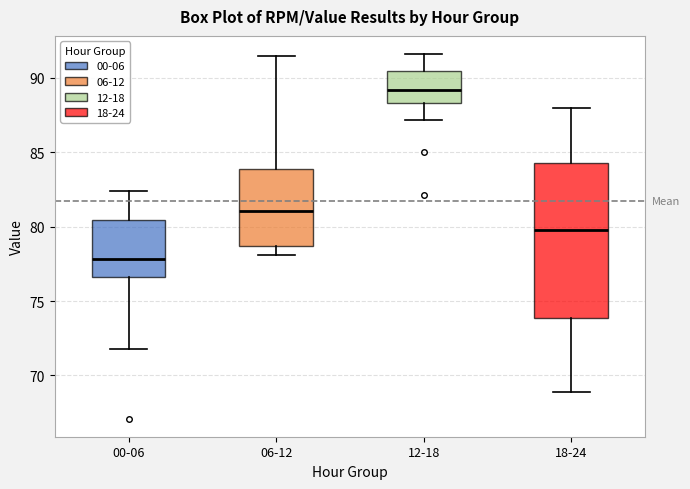

Which box is the tallest, from its lower edge to its upper edge?

18-24